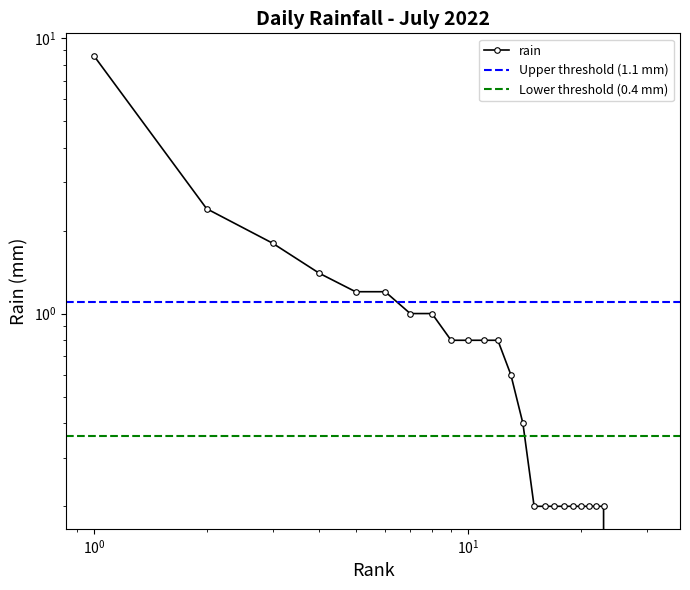

What is the difference between the second highest and minimum values?

2.4